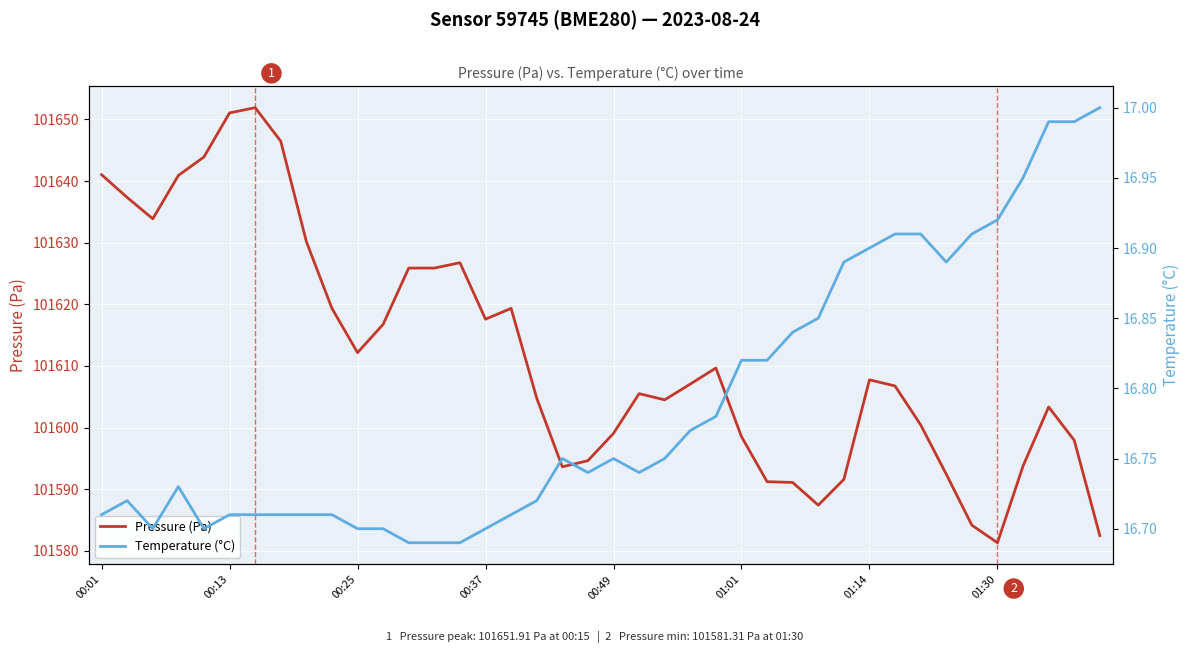

Is it true that Pressure (Pa) equals 101581.3 at 01:30?

True